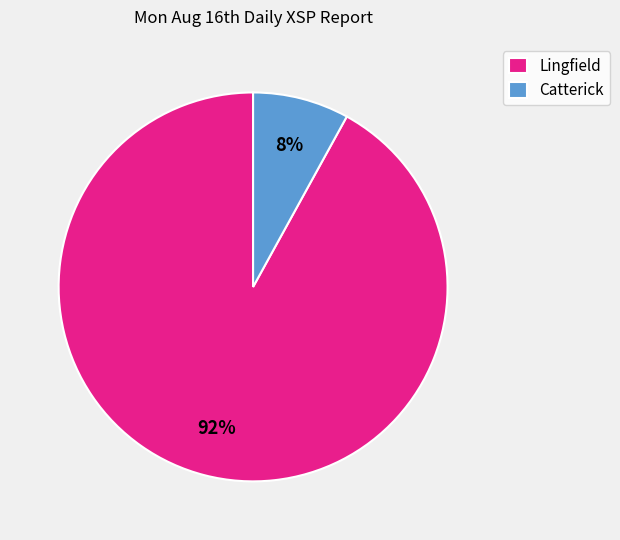

True or false: Catterick accounts for 14% of the total.

False